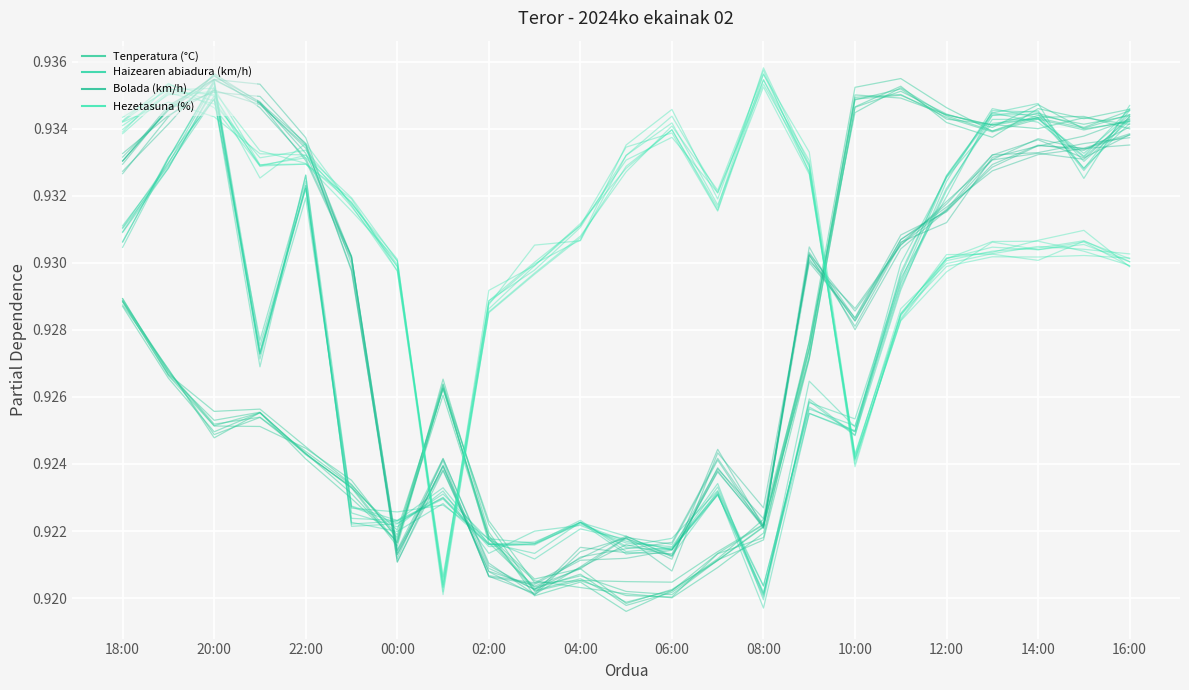

At 21, list the series in order from largest to smallest.

Tenperatura (°C), Bolada (km/h), Haizearen abiadura (km/h), Hezetasuna (%)